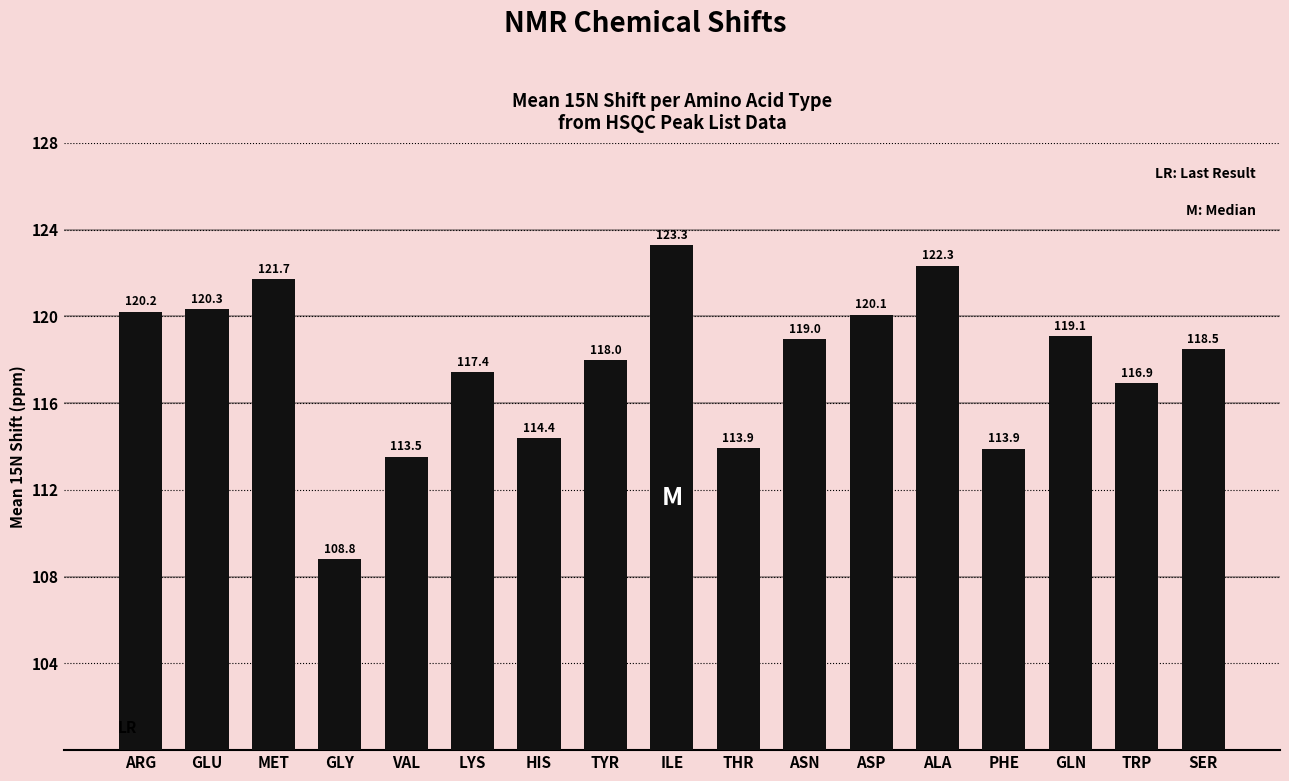

Reading left to right, transcribe all the data shown in this chart.

ARG=120.2	GLU=120.3	MET=121.7	GLY=108.8	VAL=113.5	LYS=117.4	HIS=114.4	TYR=118.0	ILE=123.3	THR=113.9	ASN=119.0	ASP=120.1	ALA=122.3	PHE=113.9	GLN=119.1	TRP=116.9	SER=118.5